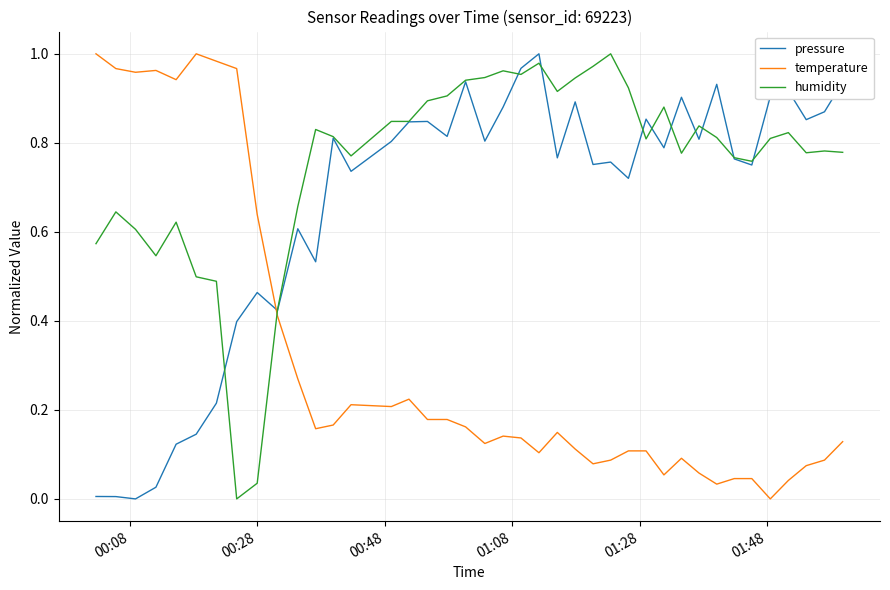

Which series has the largest total across all categories?

humidity